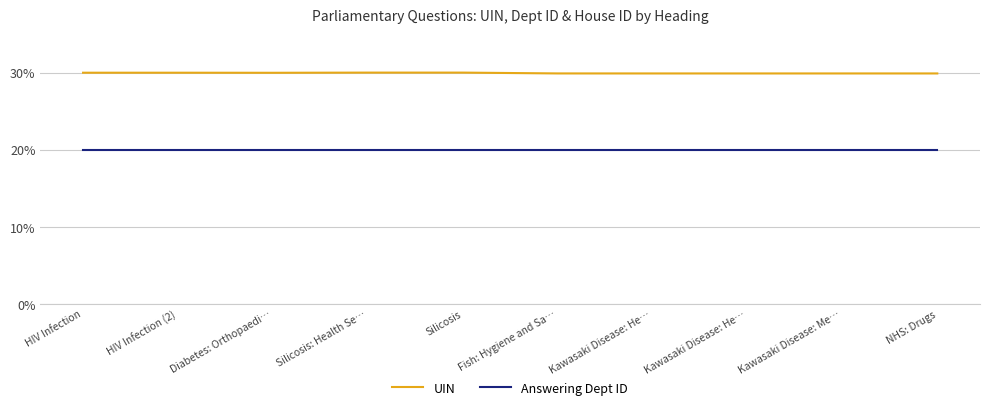

Which category has the lowest value across all series?

HIV Infection